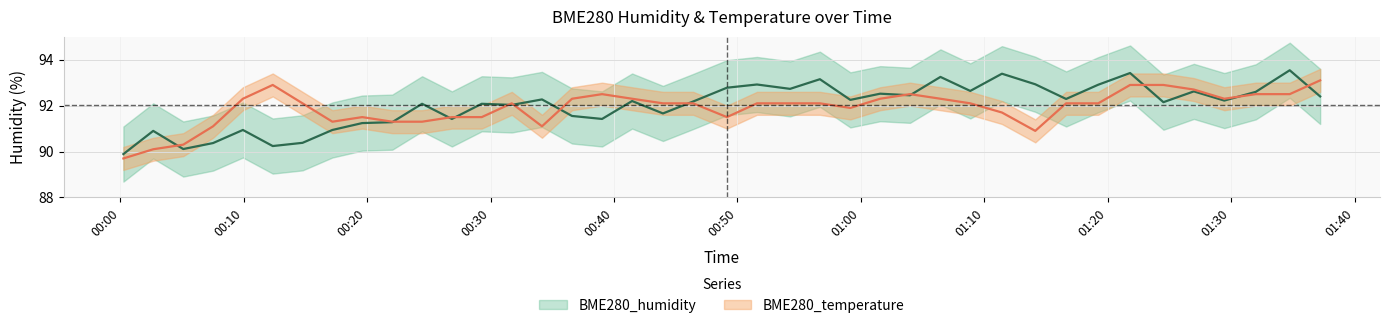

Which series has the largest range (max minus min)?

BME280_humidity